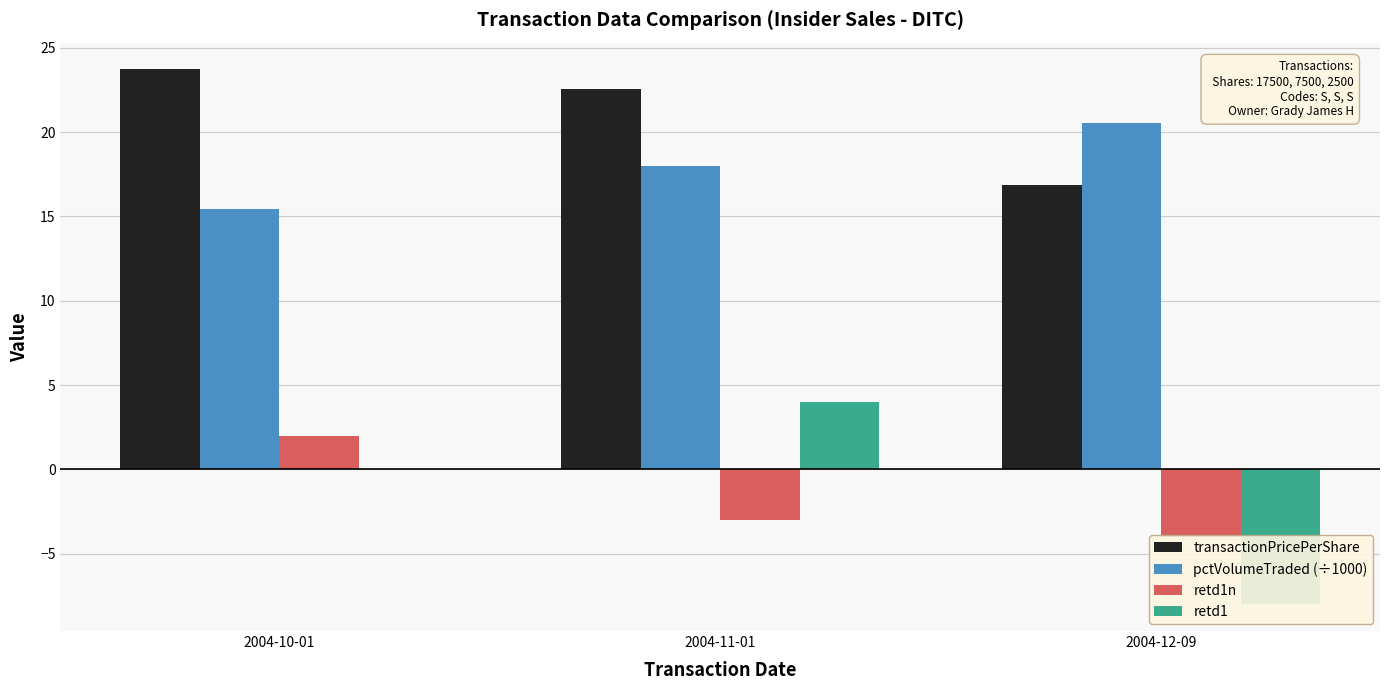

The retd1n series shows -3.0 at 2004-11-01. True or false?

True